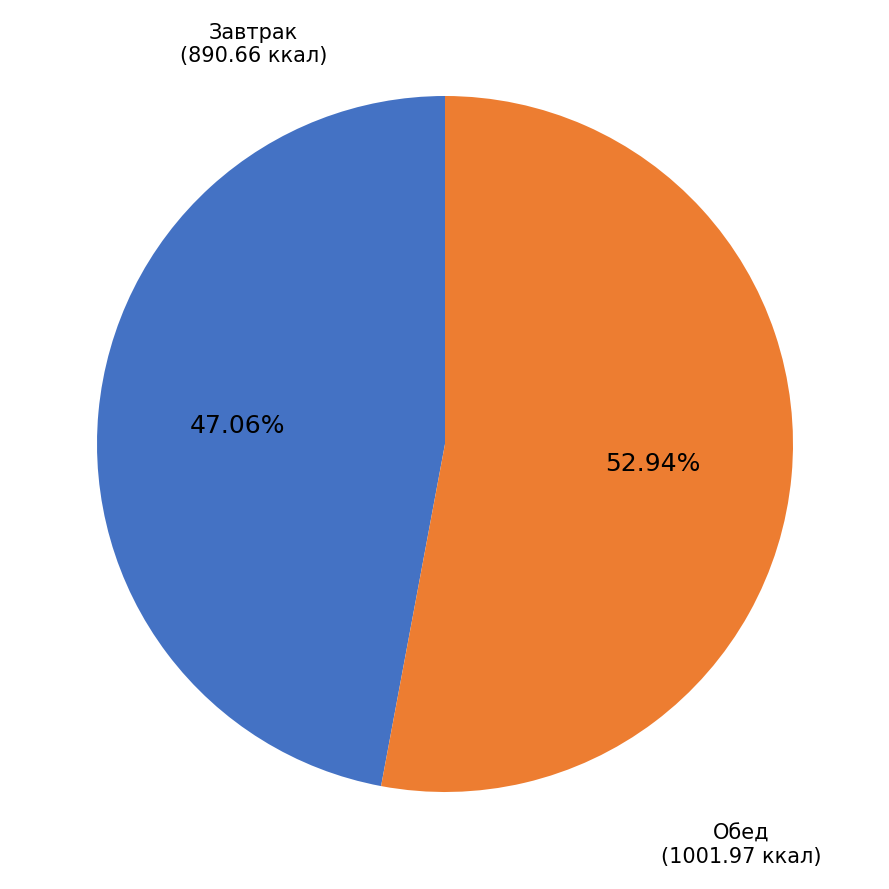

Does any single category account for the majority?

Yes